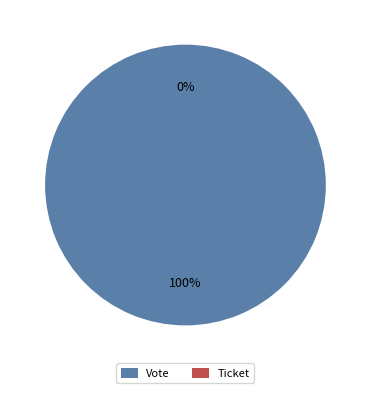

What is the total percentage of Ticket and Vote?

100.0%